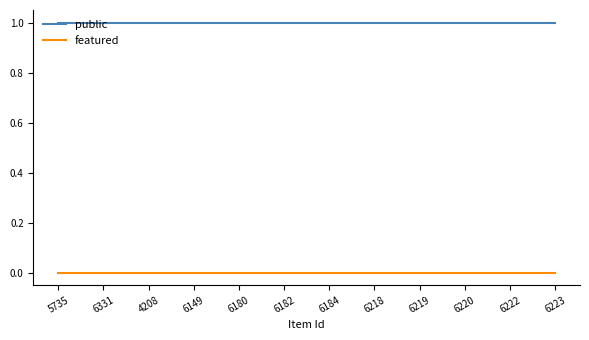

Is the value of public at 4208 greater than the value of featured at 4208?

Yes